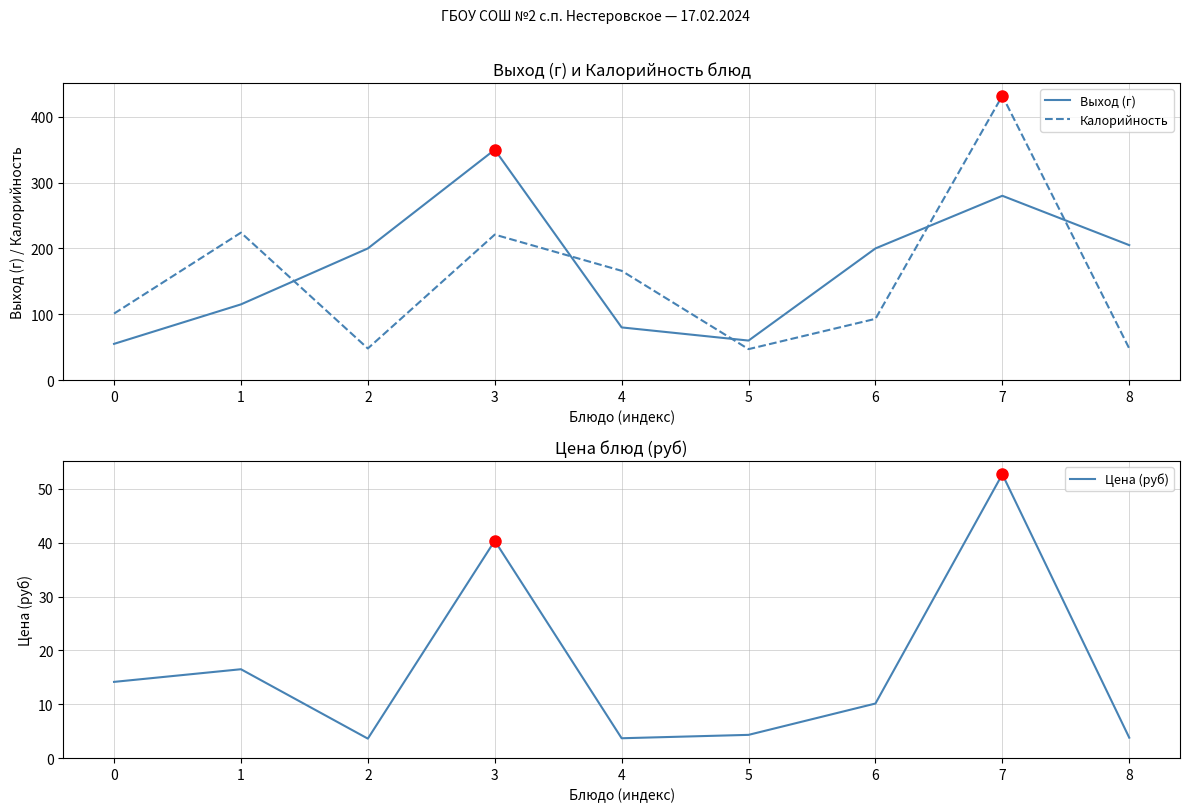

Which series has the largest range (max minus min)?

Калорийность